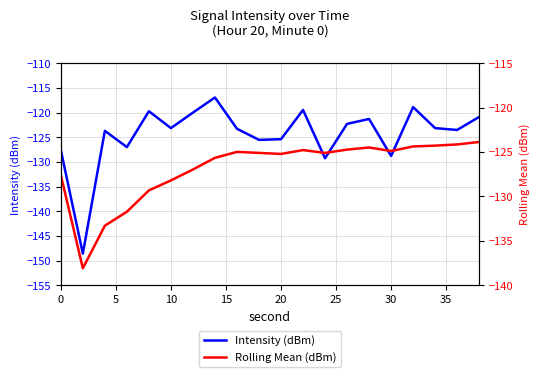

The value of Intensity (dBm) at 10 is -123.1. True or false?

True